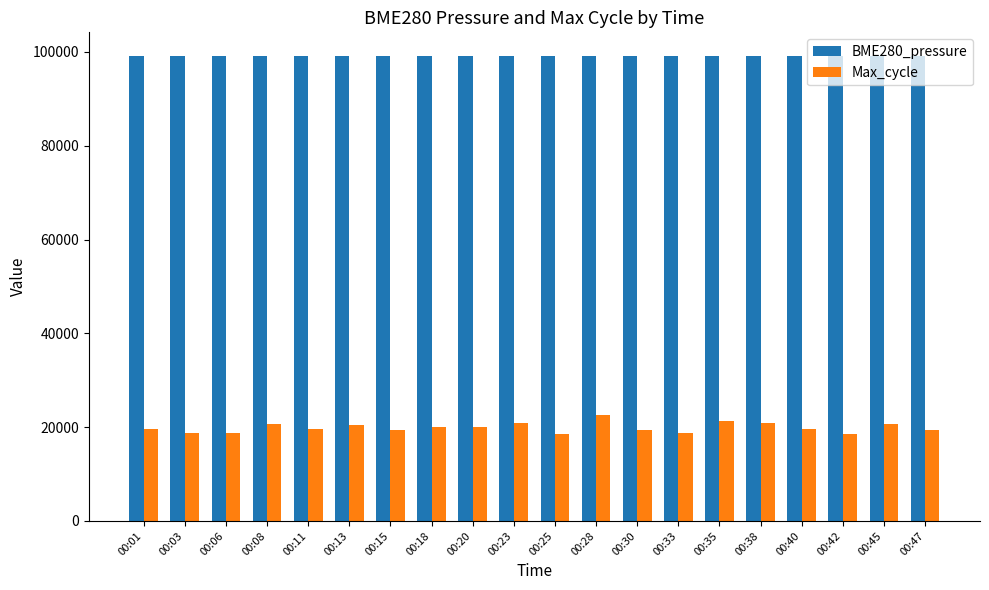

How many groups of bars are there?

20